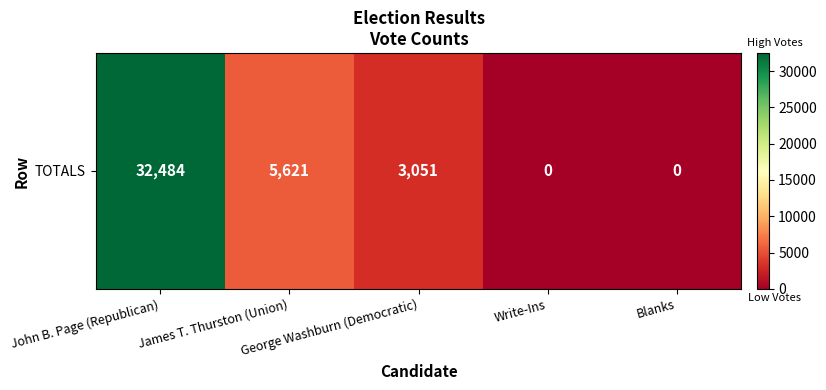

Reading left to right, list all the values displayed in this chart.

John B. Page (Republican)=32484	James T. Thurston (Union)=5621	George Washburn (Democratic)=3051	Write-Ins=0	Blanks=0